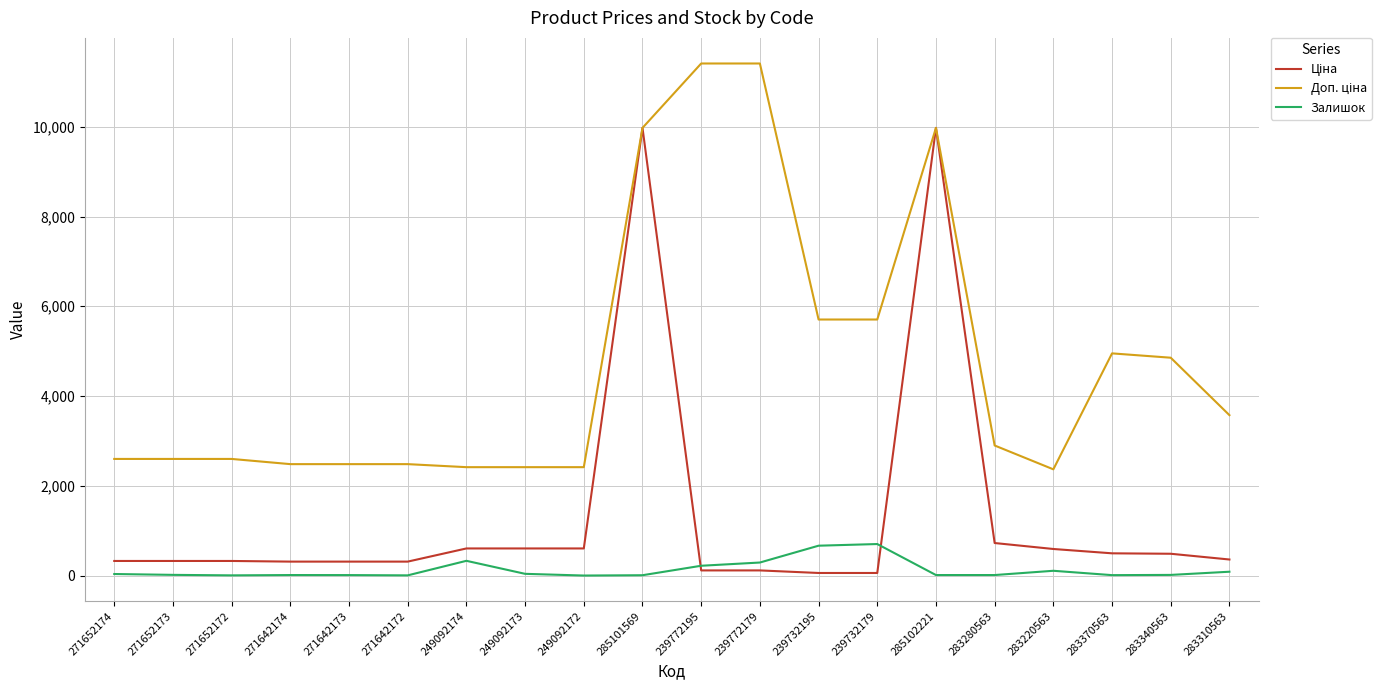

What is the maximum value for Залишок?

702.0